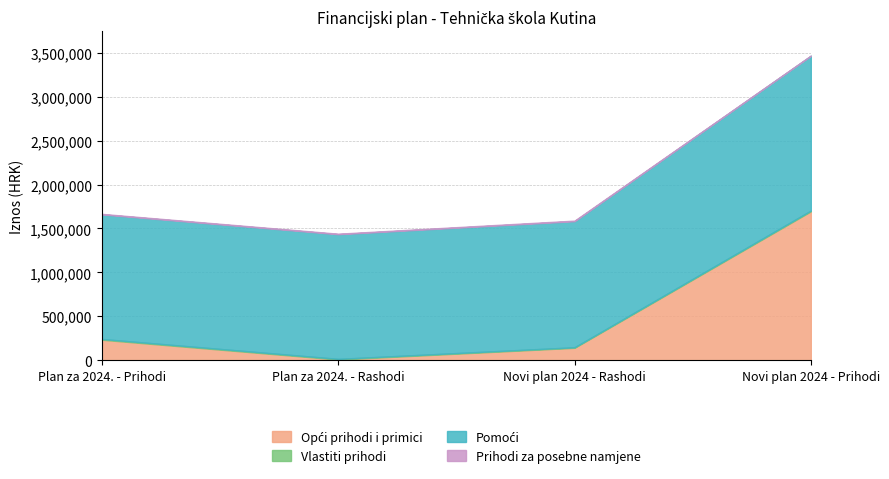

Does the chart have visible grid lines?

Yes